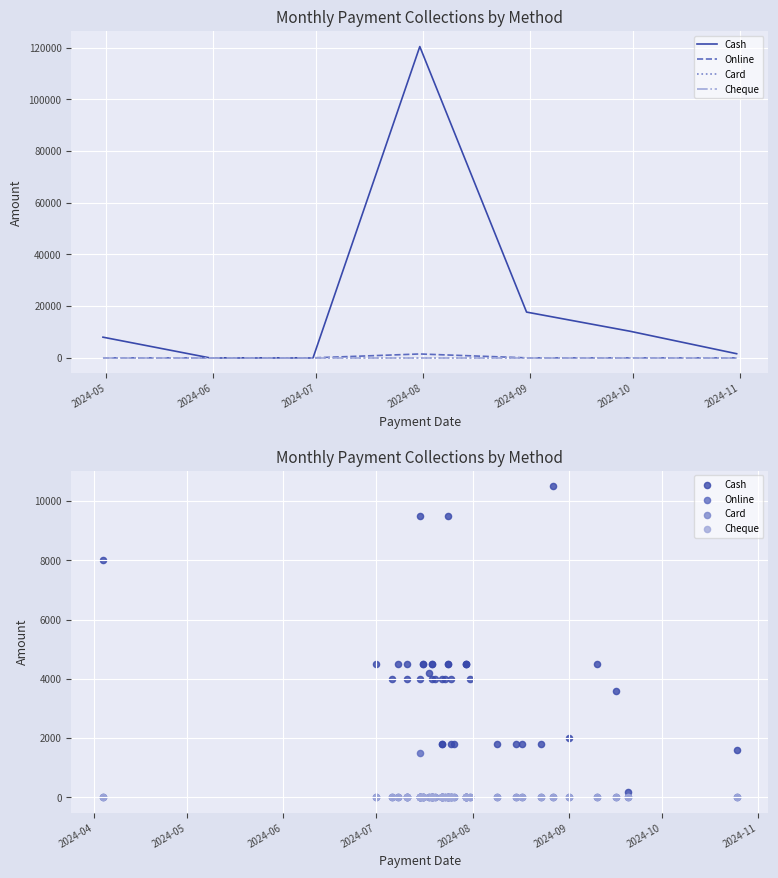

Which series has the largest total across all categories?

Cash